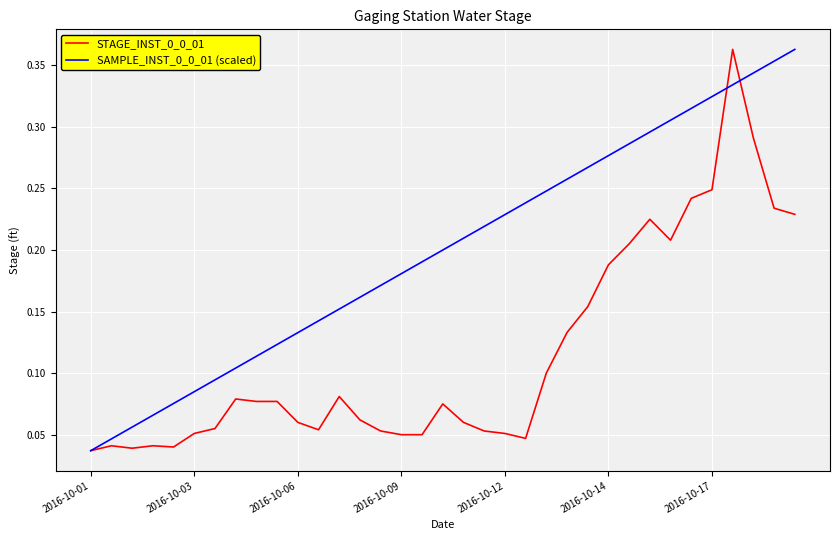

Which category has the lowest value in the SAMPLE_INST_0_0_01 (scaled) series?

2016-10-01